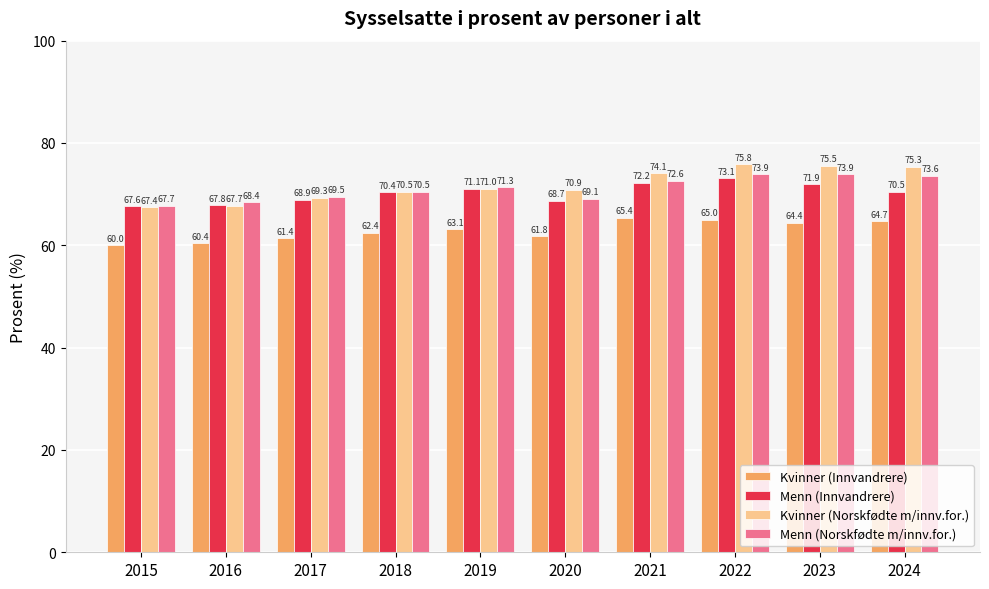

Rank the series by their maximum value, from highest to lowest.

Kvinner (Norskfødte m/innv.for.), Menn (Norskfødte m/innv.for.), Menn (Innvandrere), Kvinner (Innvandrere)